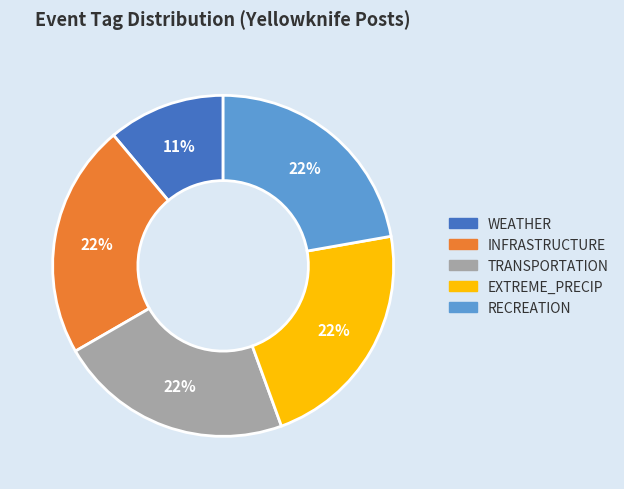

To the nearest percent, what portion does WEATHER represent?

11%